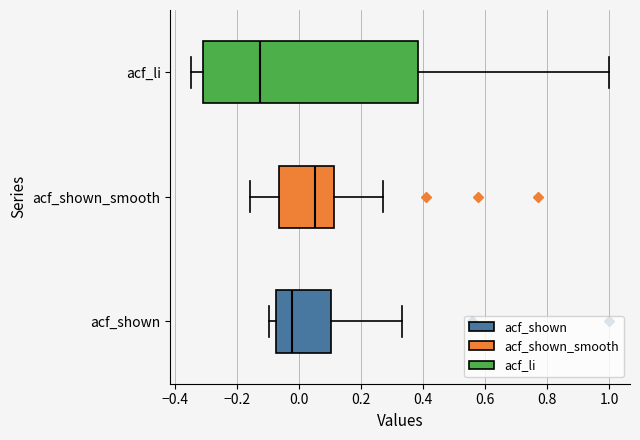

Reading bottom to top, read every box against the x-axis: the position of its median line, the range the box covers, and the ends of its whiskers. The values are not printed on the chart, so give them approximately, as read against the axis.

acf_shown: median -0.02, box -0.08 to 0.10, whiskers -0.10 to 0.34
acf_shown_smooth: median 0.06, box -0.06 to 0.12, whiskers -0.16 to 0.28
acf_li: median -0.12, box -0.30 to 0.38, whiskers -0.34 to 1.00